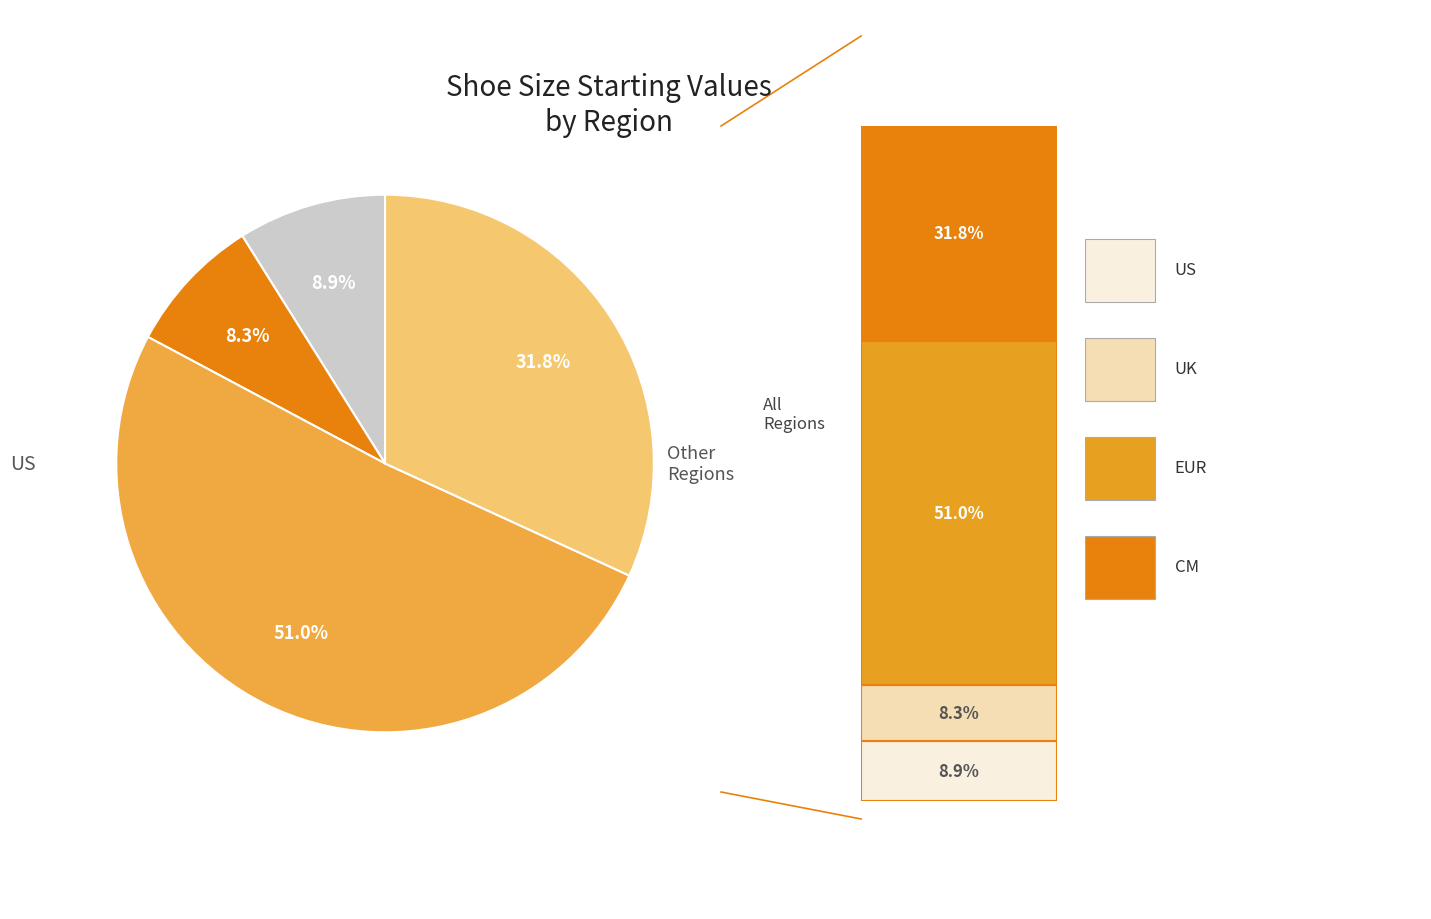

Is there any slice that represents more than half of the pie?

Yes